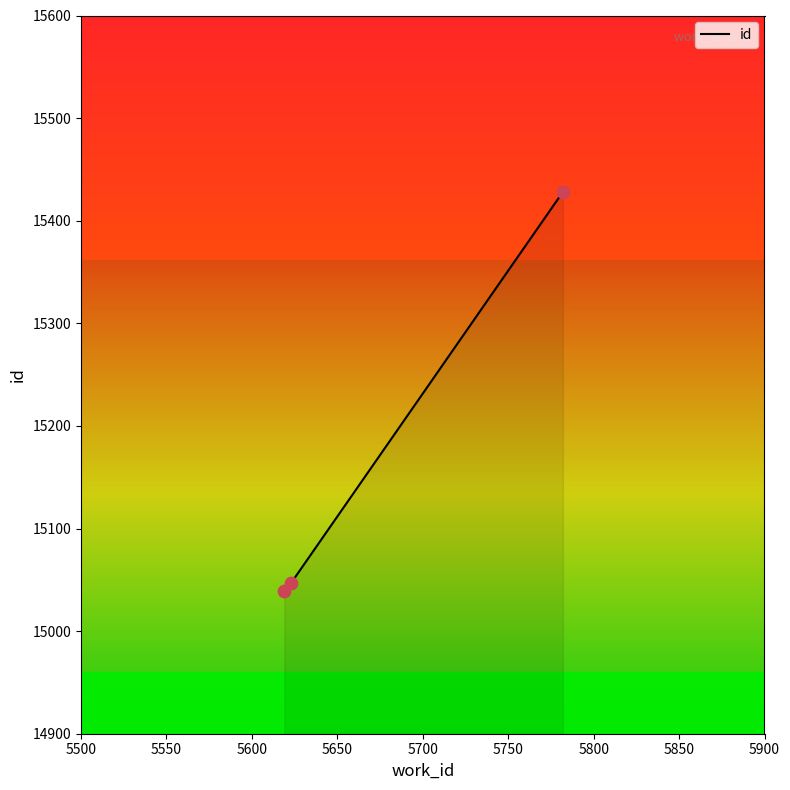

What is the smallest value displayed?

15039